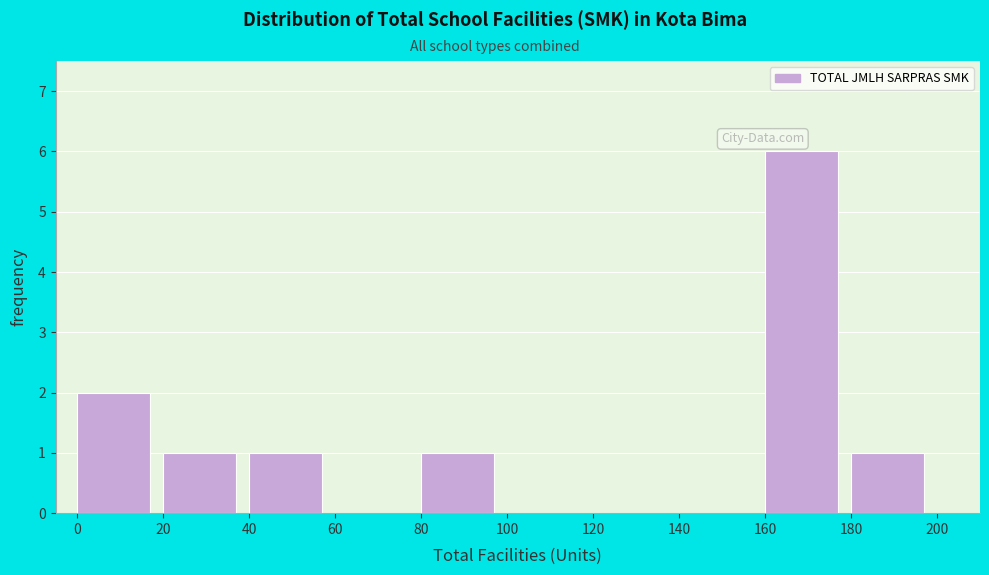

Which range on the x-axis has the tallest bar?

160 to 180